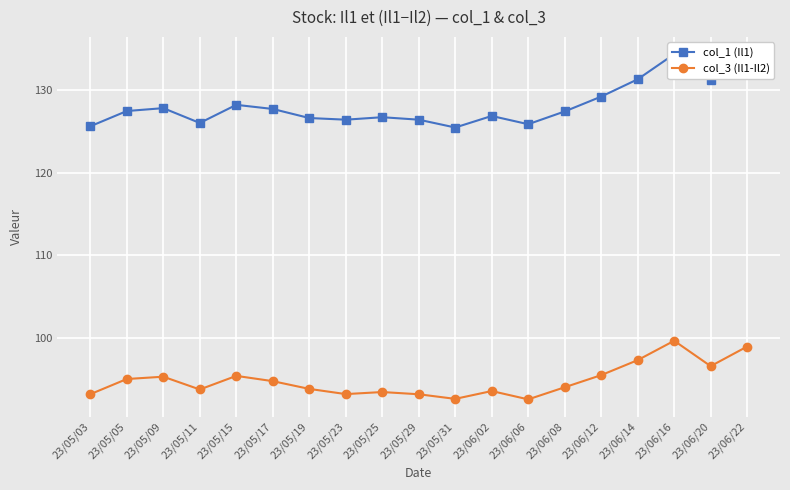

What is the difference between the maximum and second lowest values in the col_3 (Il1-Il2) series?

7.0